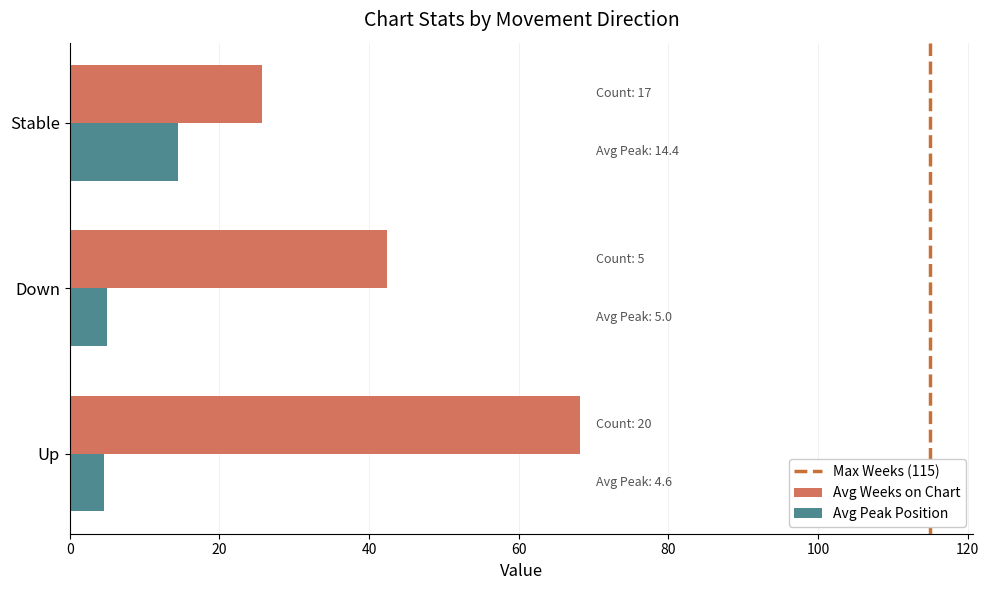

What is the total value across all series at Stable?

40.1